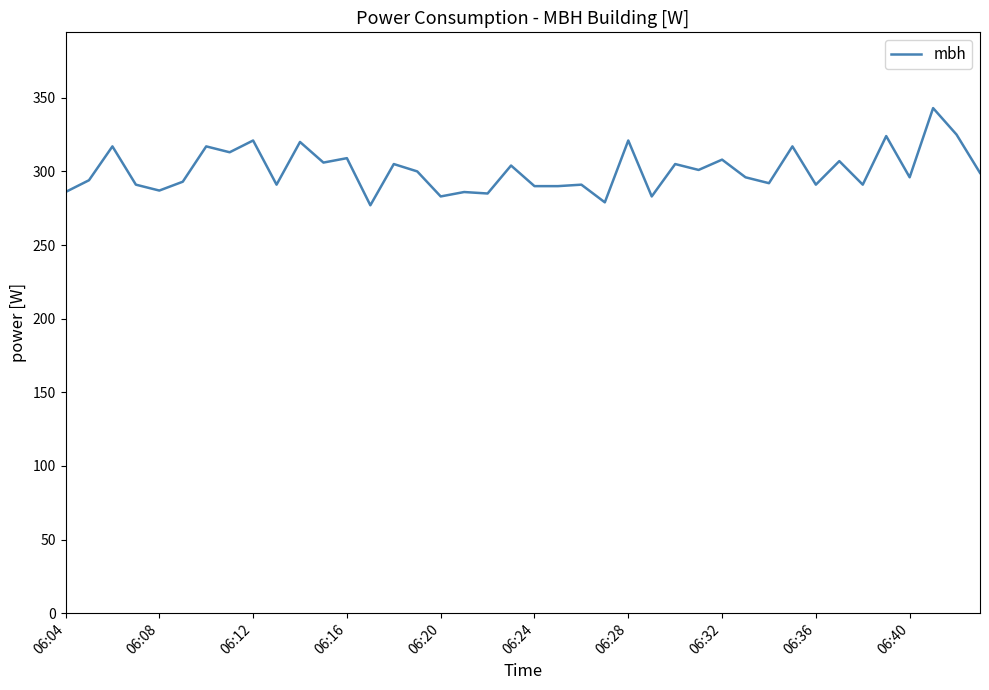

What is the difference between the maximum and second lowest values?

64